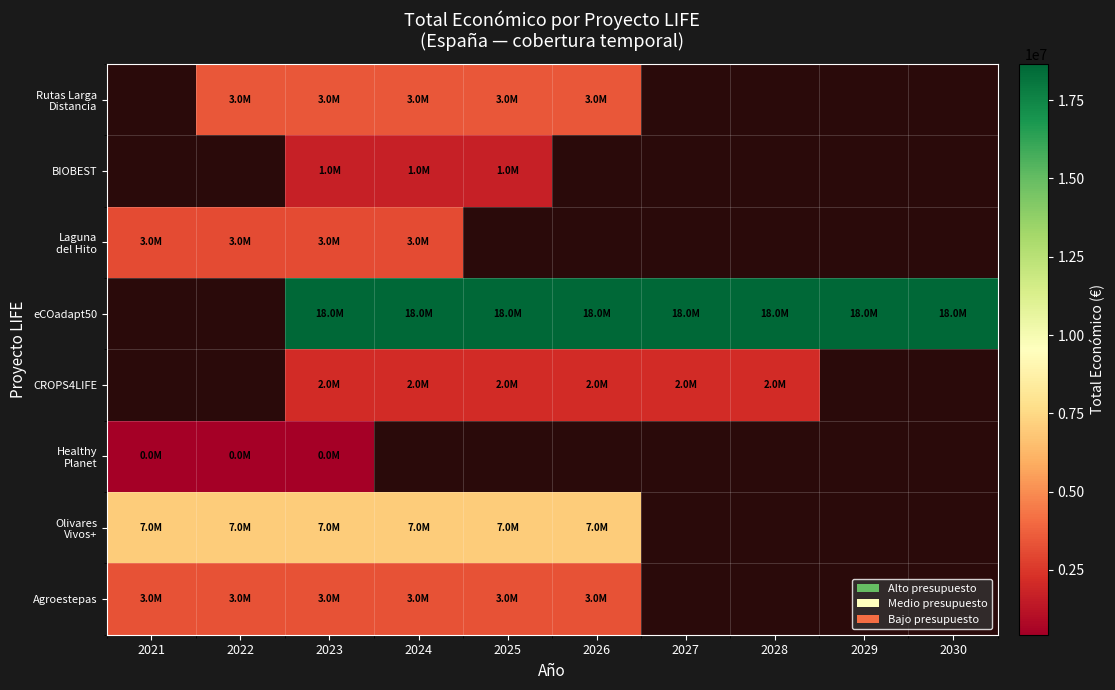

How many data points does each series have?

10